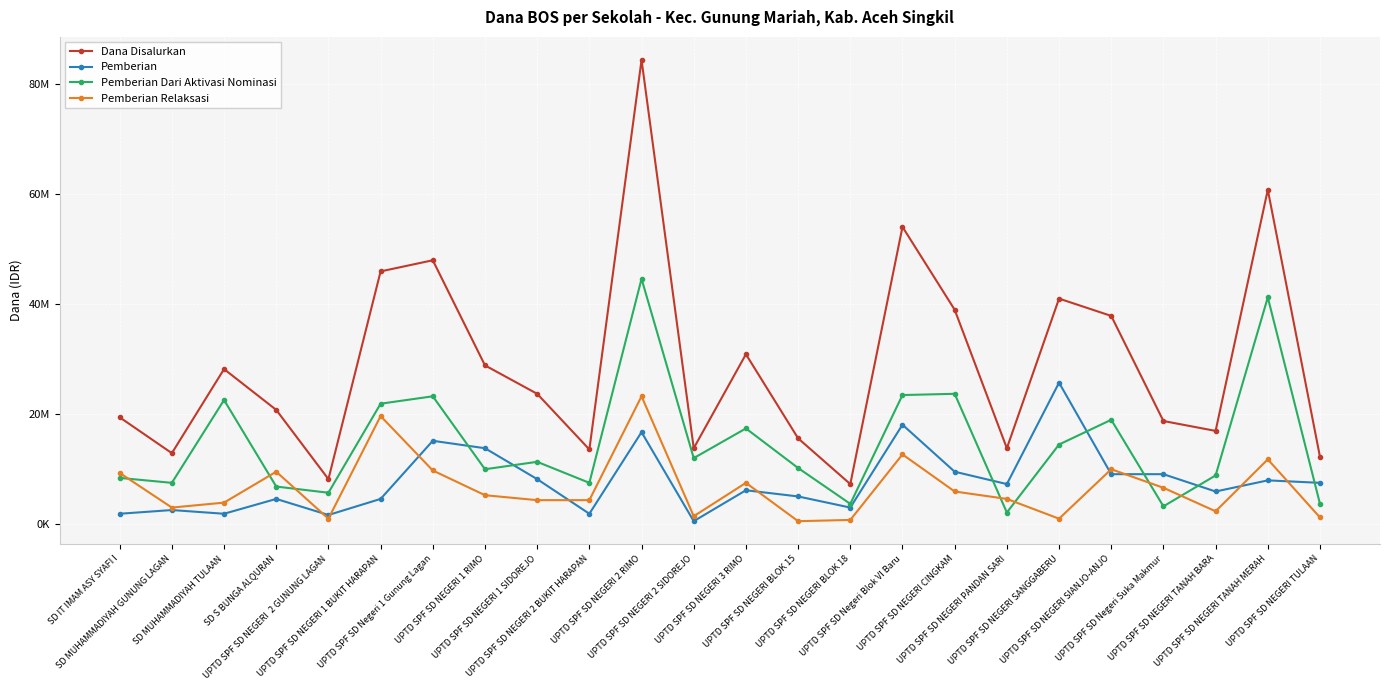

In Pemberian, how many points are lower than both neighbors (excluding endpoints)?

7